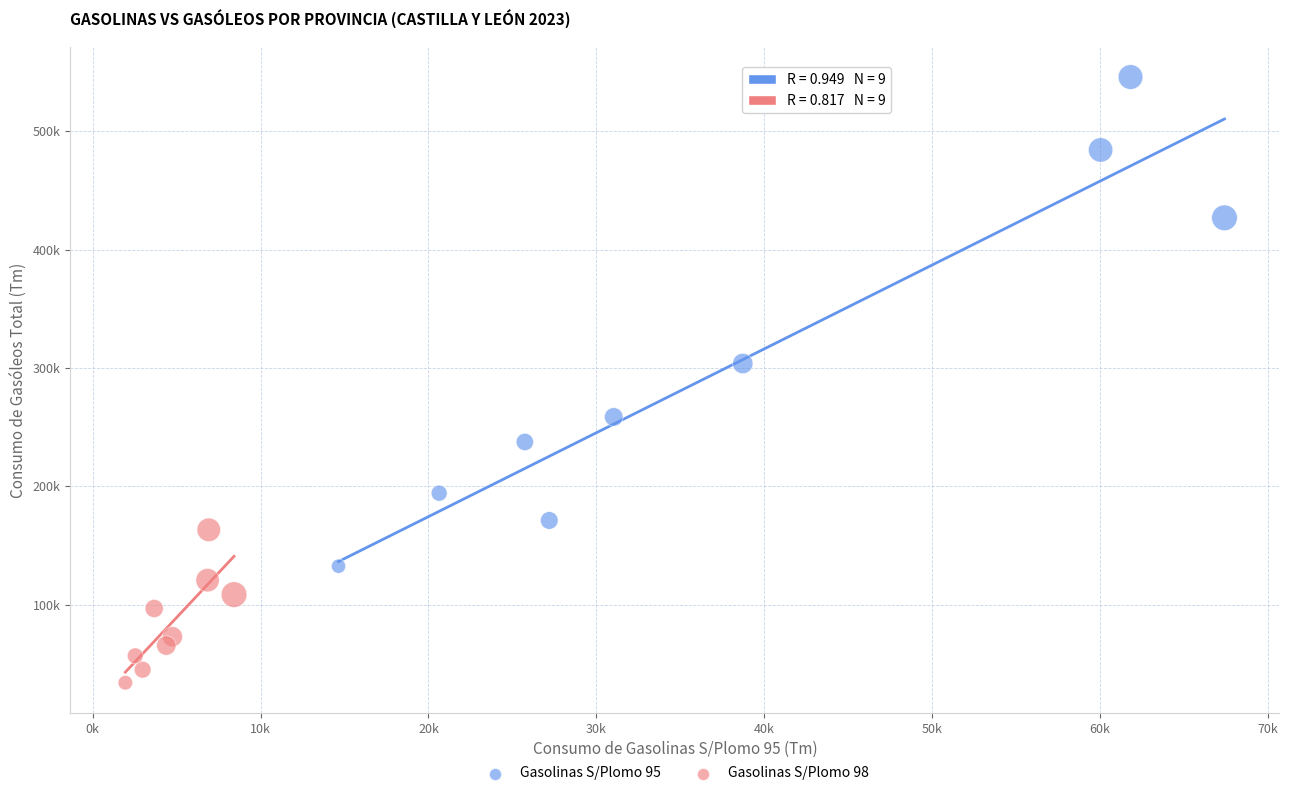

Which series contains the highest Y value?

Gasolinas S/Plomo 95